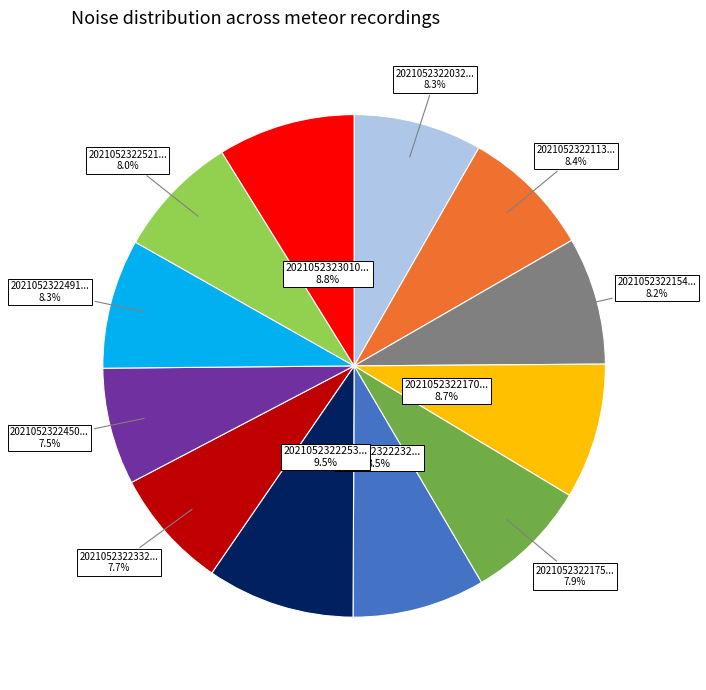

Is there a majority slice in this chart?

No